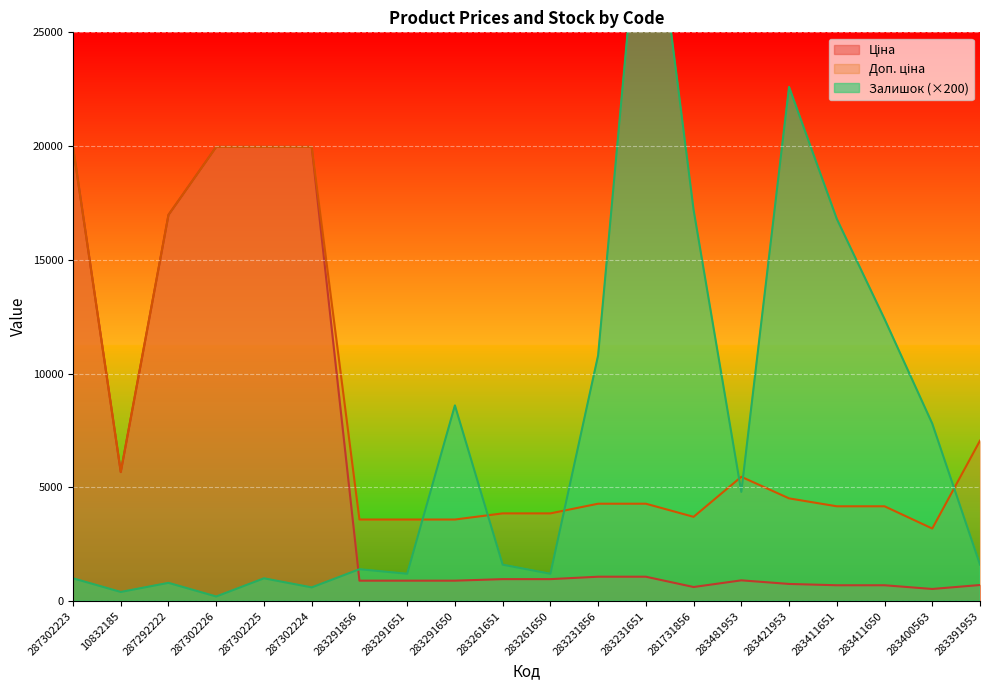

Which series has the largest range (max minus min)?

Залишок